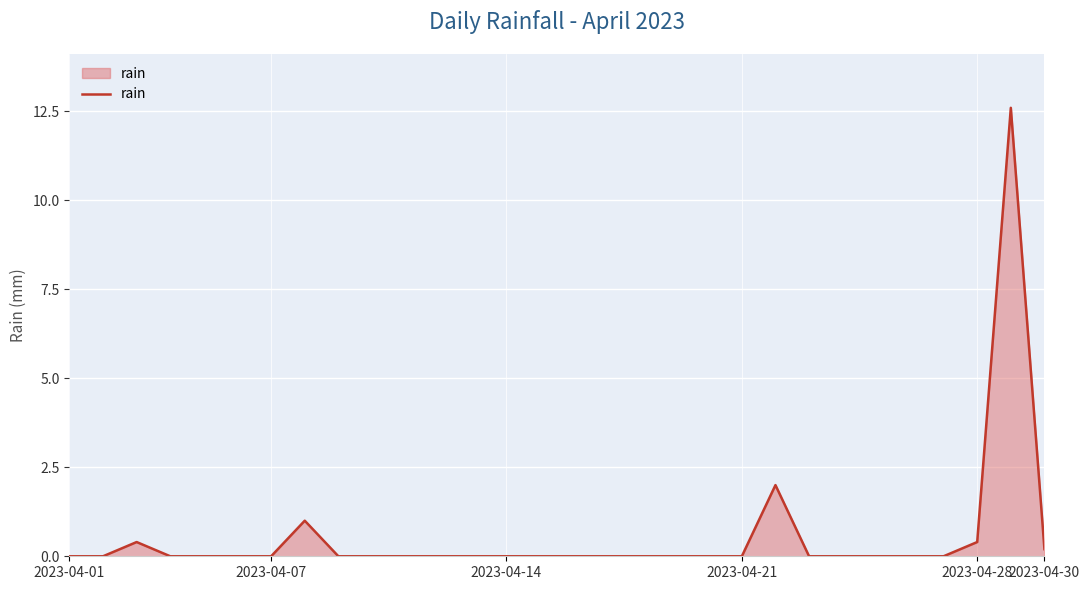

Count the number of data series in this chart.

1